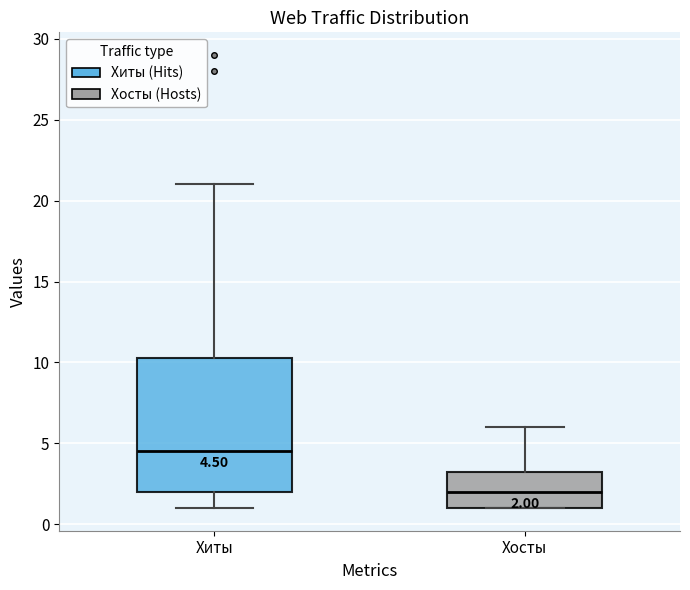

Comparing the boxes themselves (not the whiskers), which one is the tallest?

Хиты